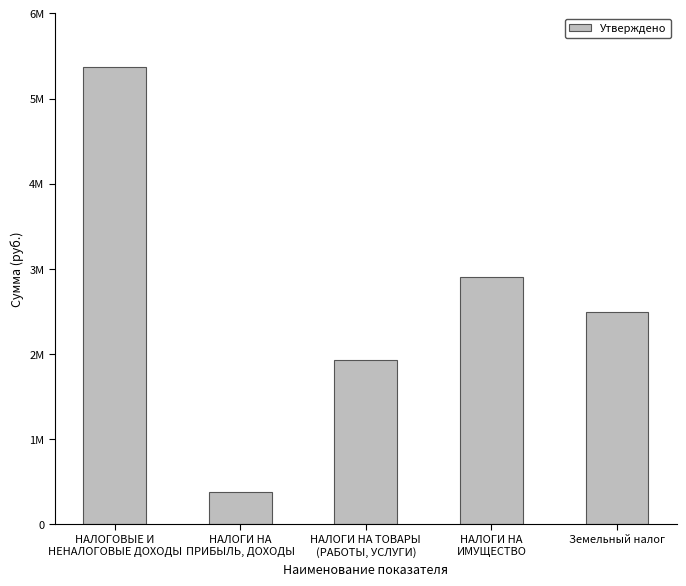

Rank the categories by value from highest to lowest.

НАЛОГОВЫЕ И
НЕНАЛОГОВЫЕ ДОХОДЫ, НАЛОГИ НА
ИМУЩЕСТВО, Земельный налог, НАЛОГИ НА ТОВАРЫ
(РАБОТЫ, УСЛУГИ), НАЛОГИ НА
ПРИБЫЛЬ, ДОХОДЫ